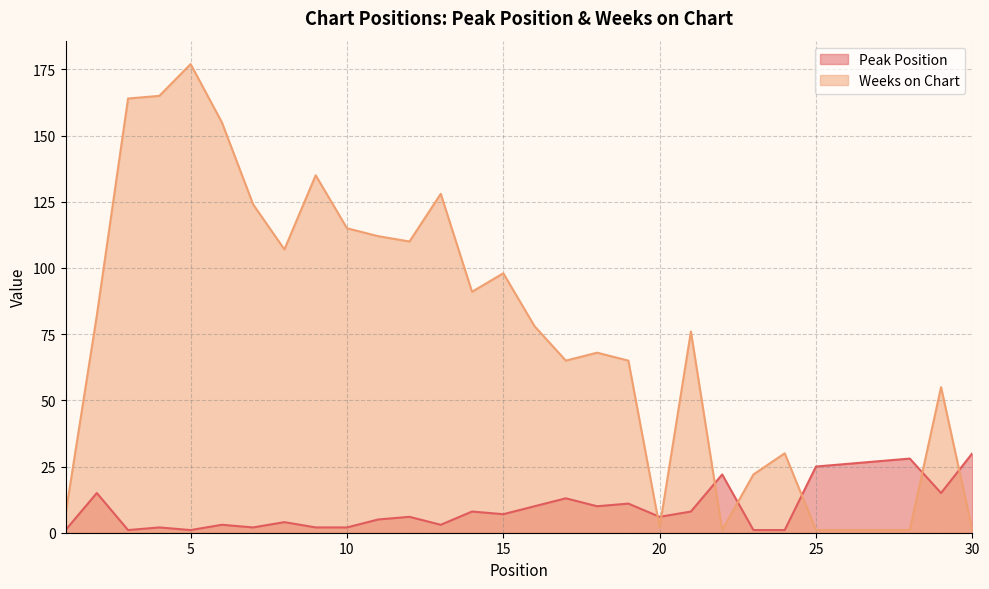

Which series has the widest spread of values?

Weeks on Chart